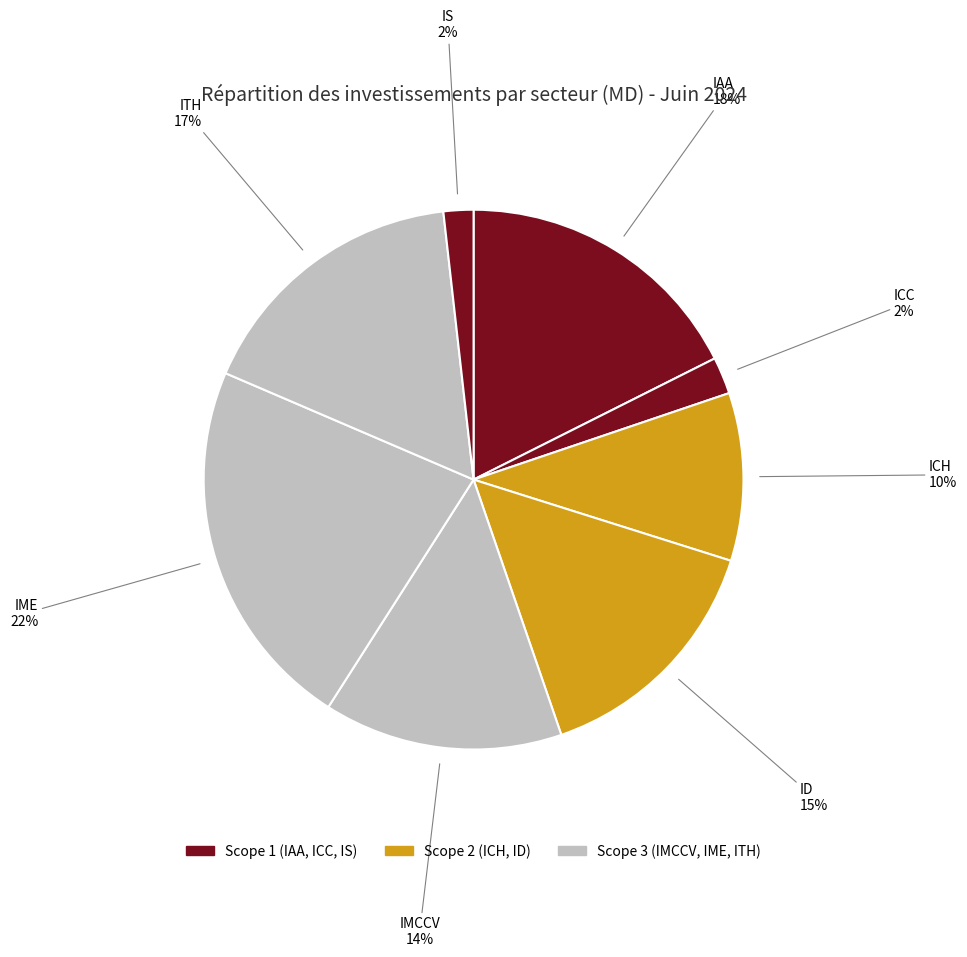

To the nearest percent, what is the combined percentage of ID and ICC?

17%